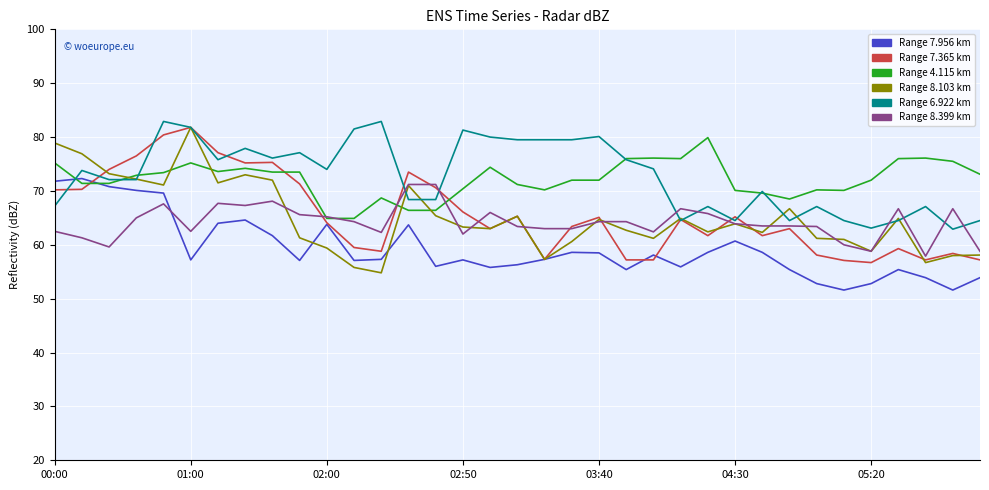

What is the greatest value displayed?

82.9